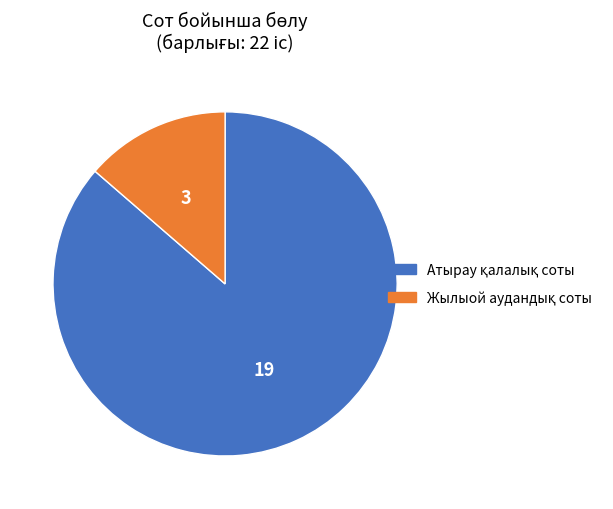

Is there any slice that represents more than half of the pie?

Yes